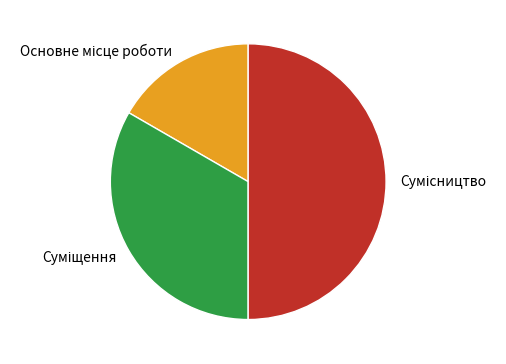

Rank the categories by value from lowest to highest.

Основне місце роботи, Суміщення, Сумісництво